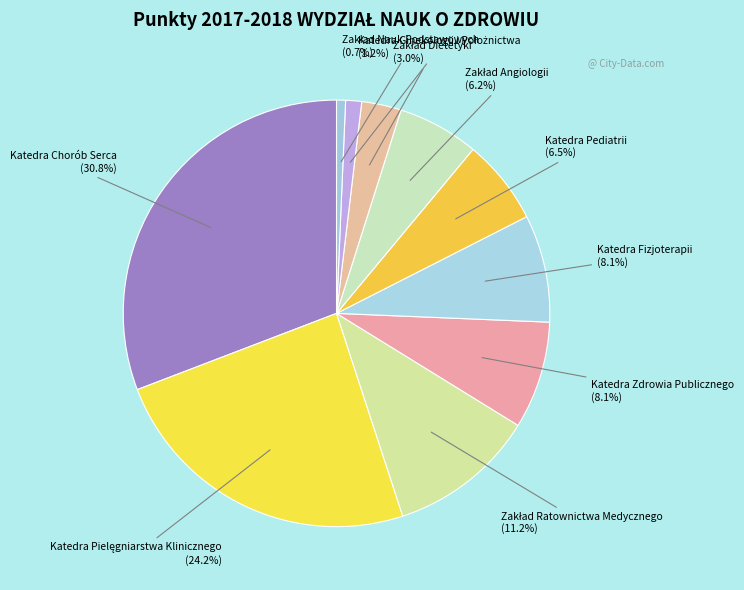

Which category has the biggest portion of the pie?

Katedra Chorób Serca